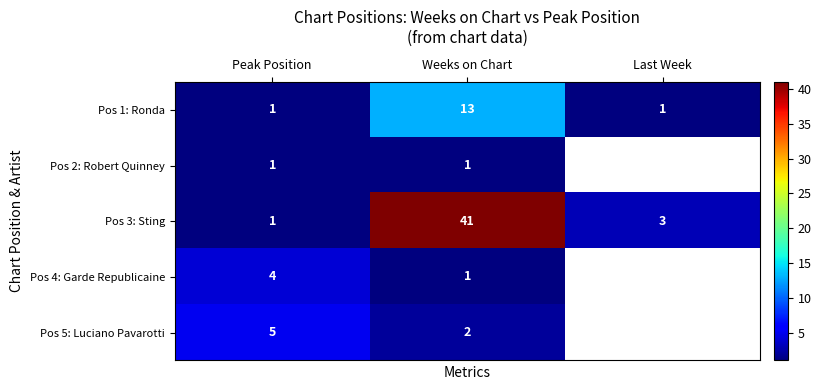

The value of Pos 1: Ronda at Last Week is 1. True or false?

True